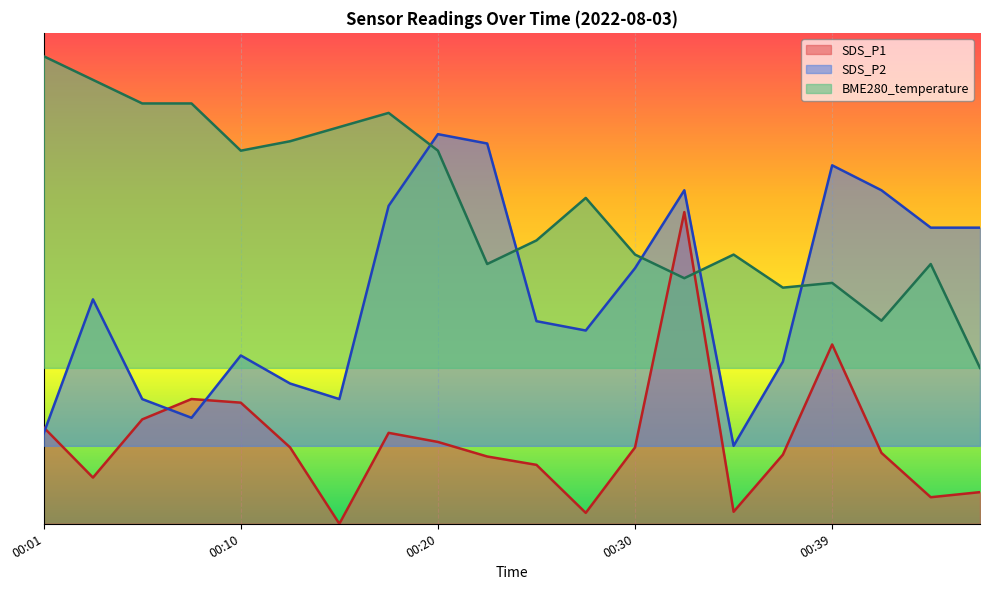

Does the chart display data point markers on the line(s)?

No